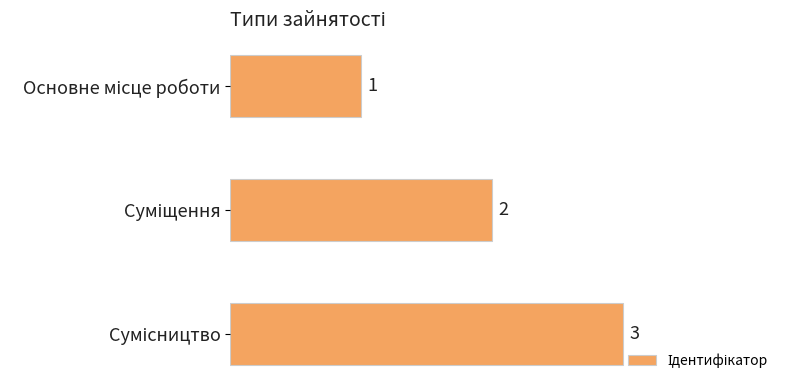

What is the maximum value shown in the chart?

3